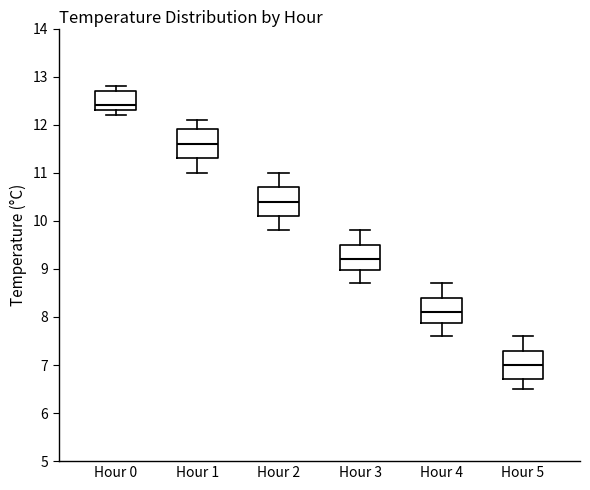

Where does the upper whisker of the box for Hour 1 end on the y-axis? The values are not printed on the chart, so give them approximately, as read against the axis.

12.1